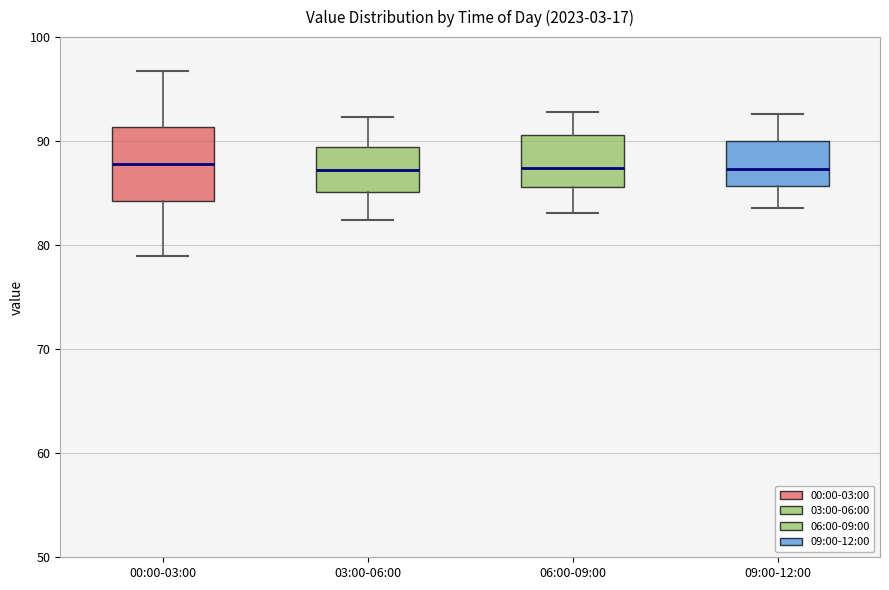

Where is the lower edge of the box for 09:00-12:00 on the y-axis? The values are not printed on the chart, so give them approximately, as read against the axis.

86